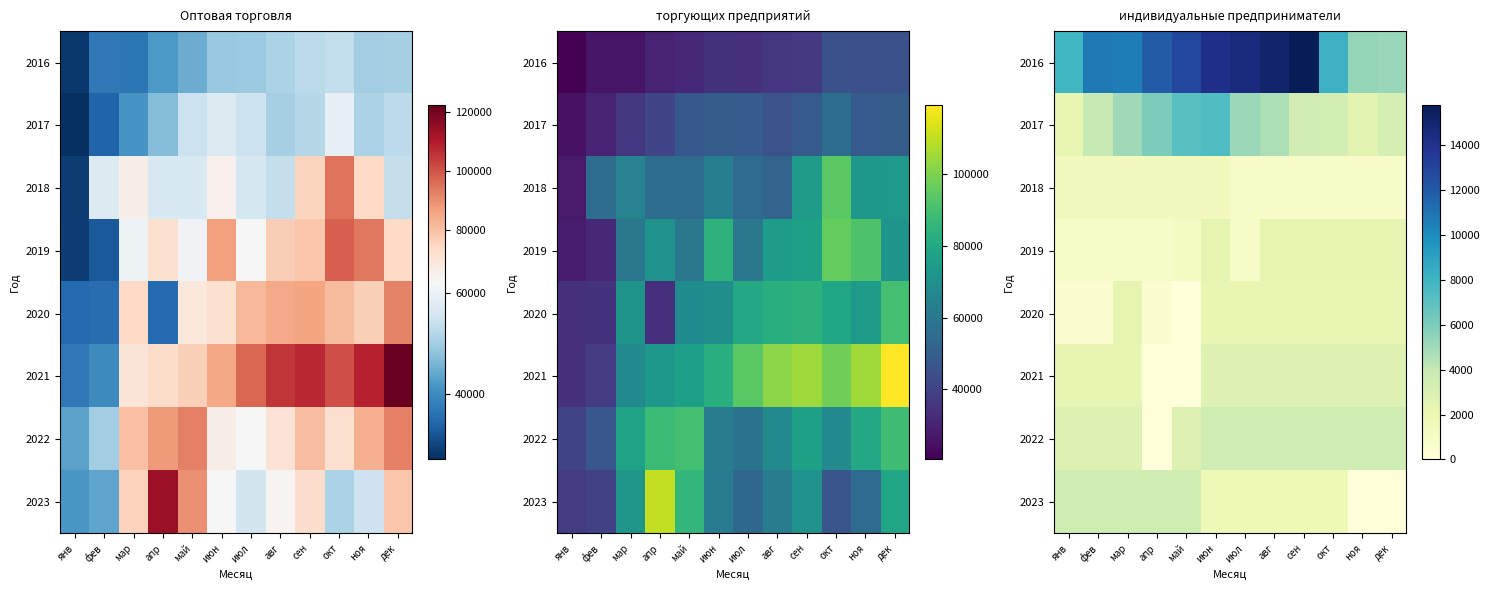

What is the spread (max minus min) of values at ноя?

5310.1